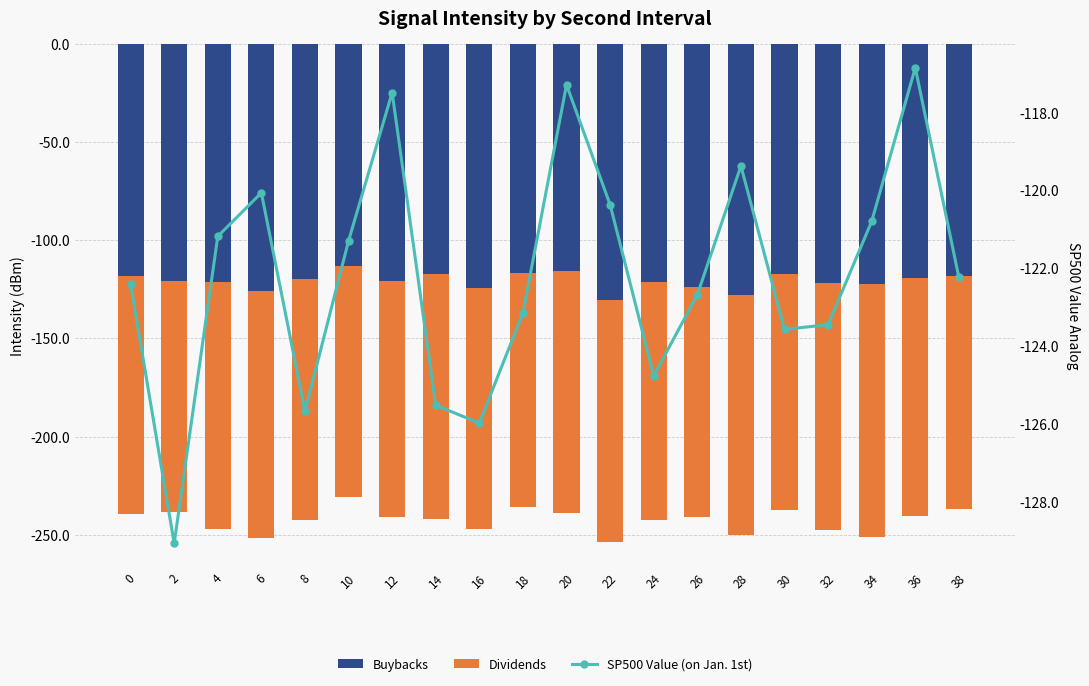

What is the difference between the Dividends values at 6 and 22?

2.5